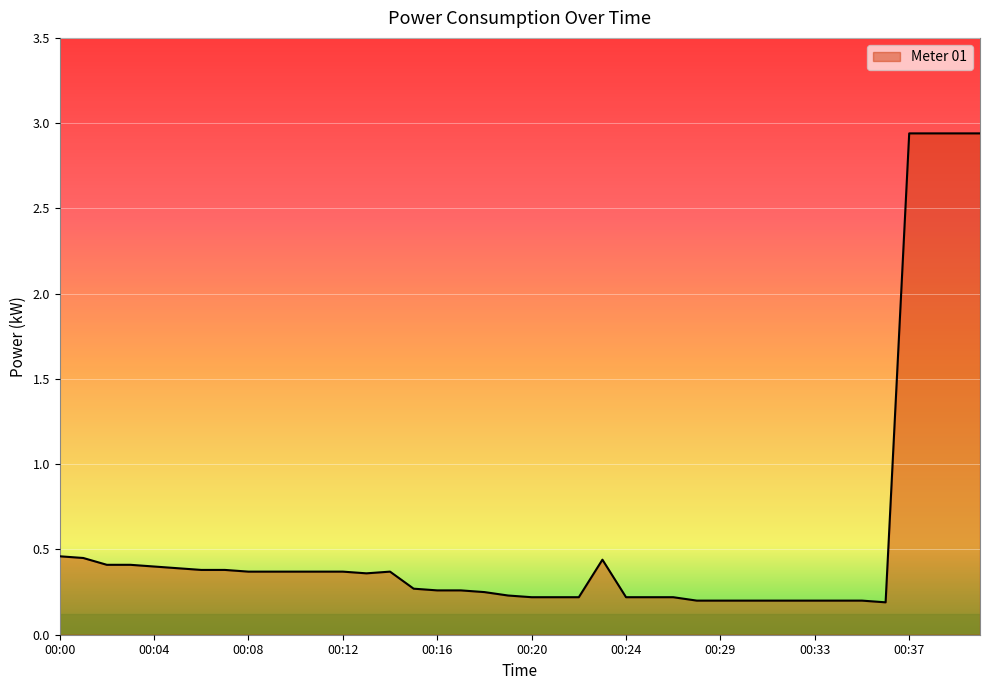

Is this an area chart (filled region under the line)?

Yes